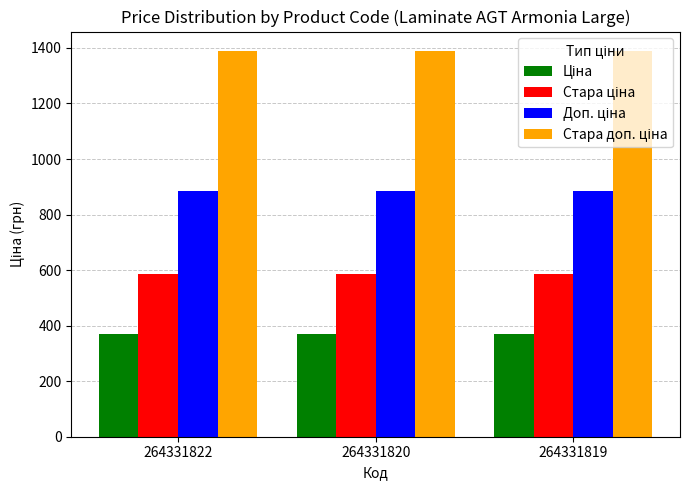

How many bars are there in each group?

4